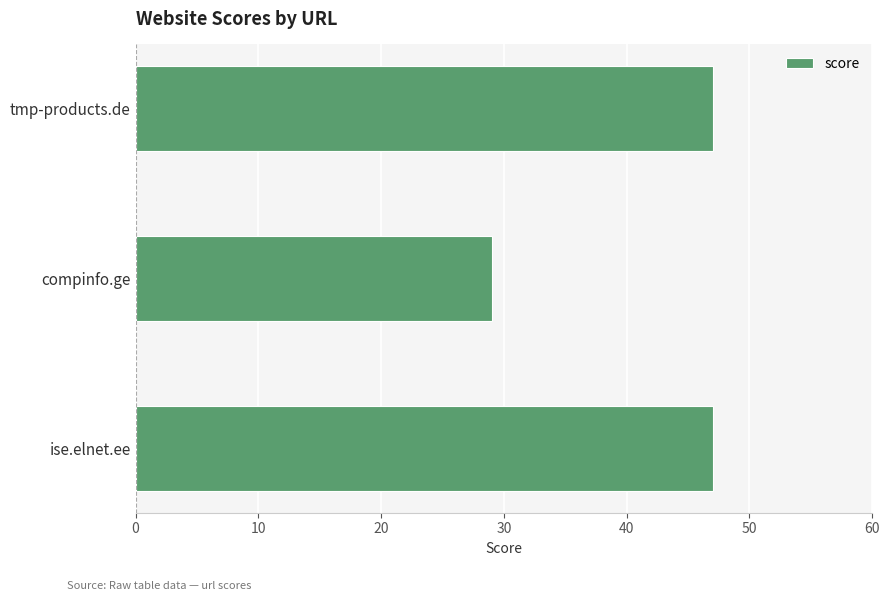

Which category has the lowest value across all series?

compinfo.ge